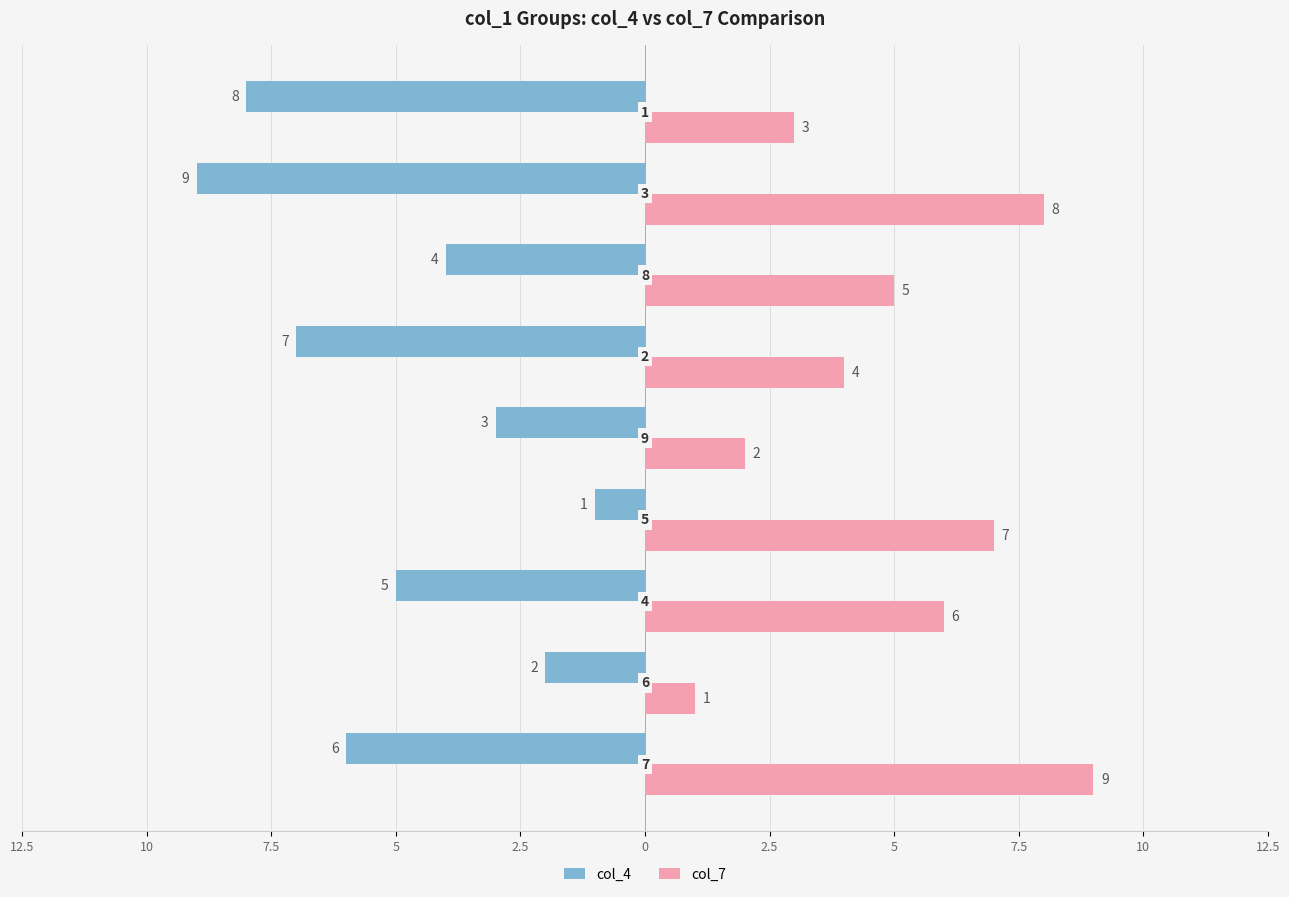

What are all the series names shown in the legend?

col_4, col_7